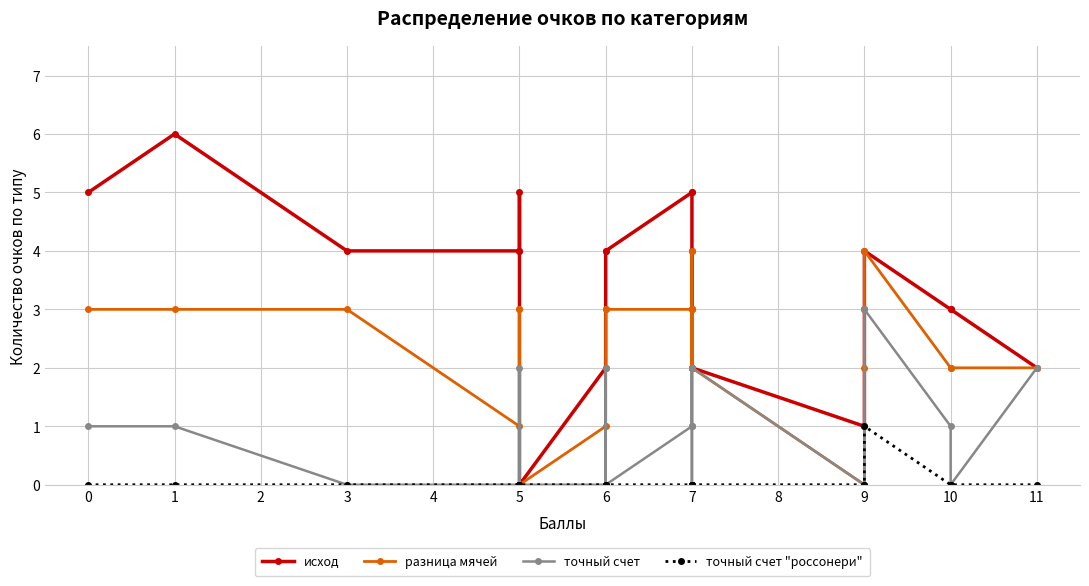

What are all the series names shown in the legend?

исход, разница мячей, точный счет, точный счет "россонери"